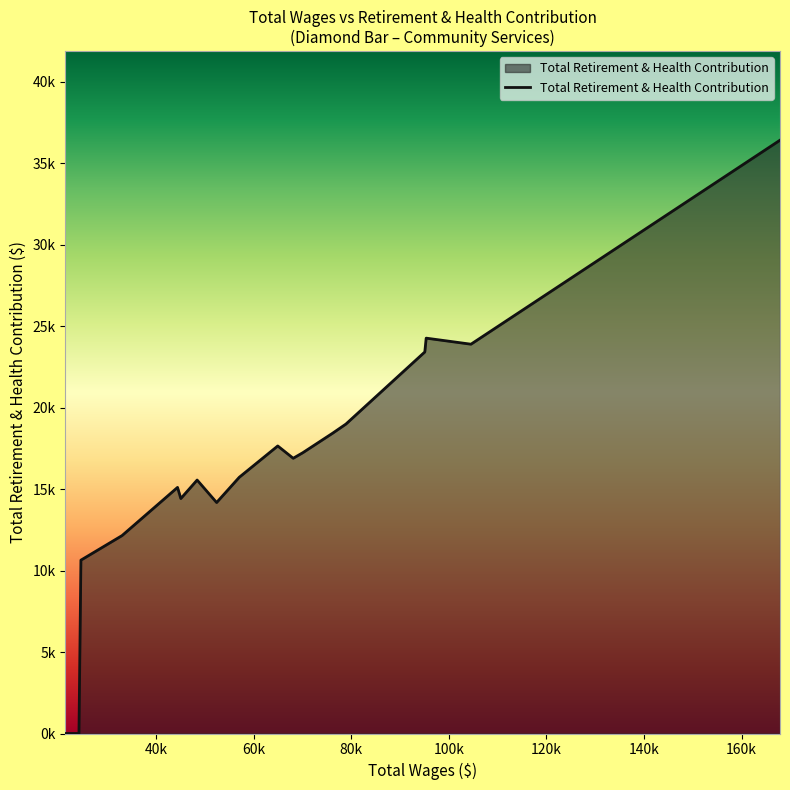

Is this an area chart (filled region under the line)?

Yes